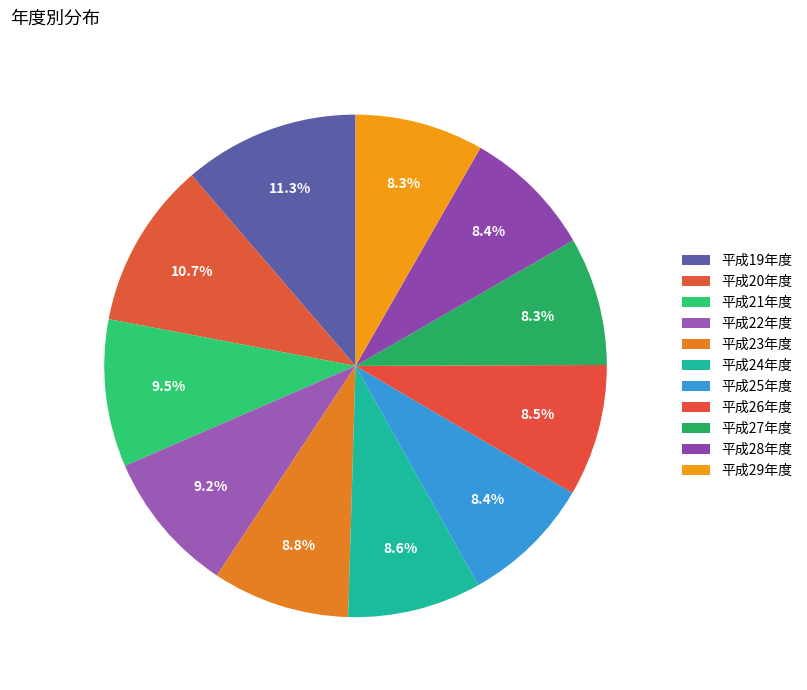

To the nearest percent, what percentage of the pie is 平成21年度?

9%